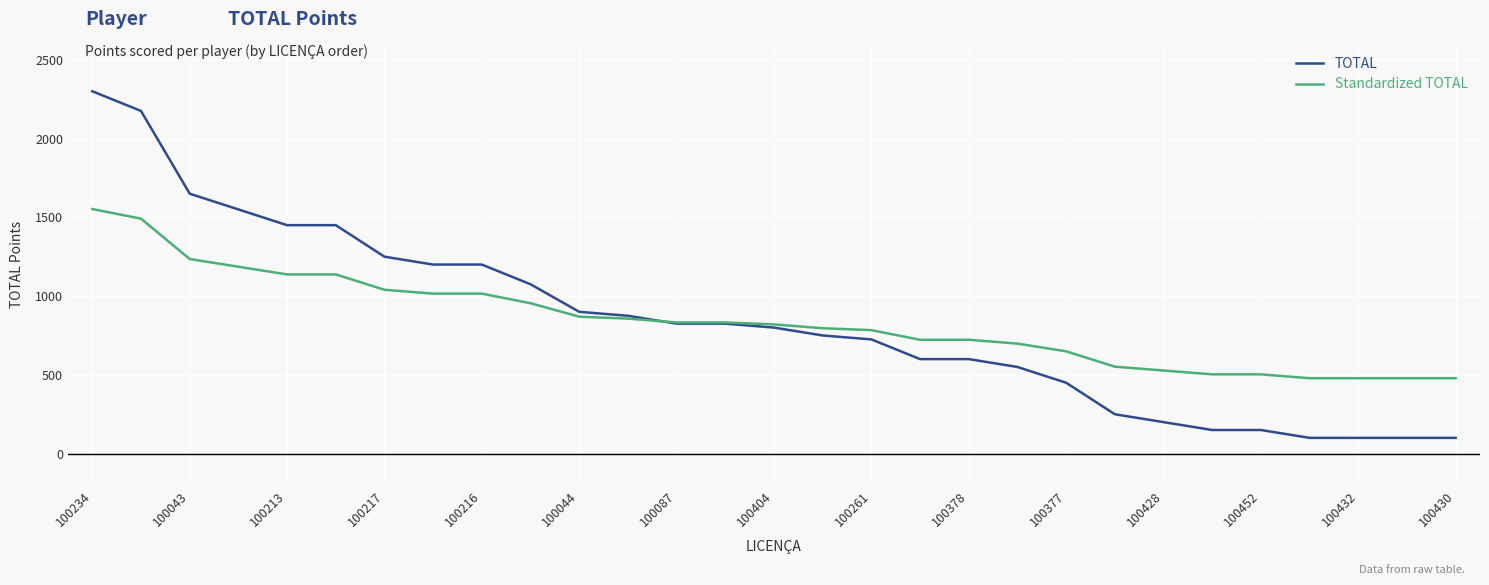

Which series has the largest range (max minus min)?

TOTAL